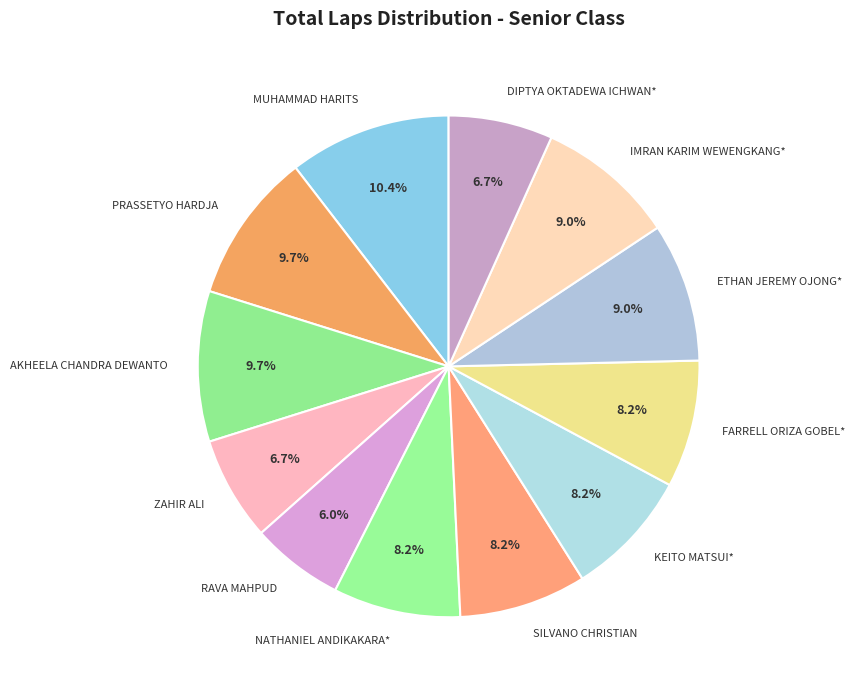

Count the number of slices in the pie.

12